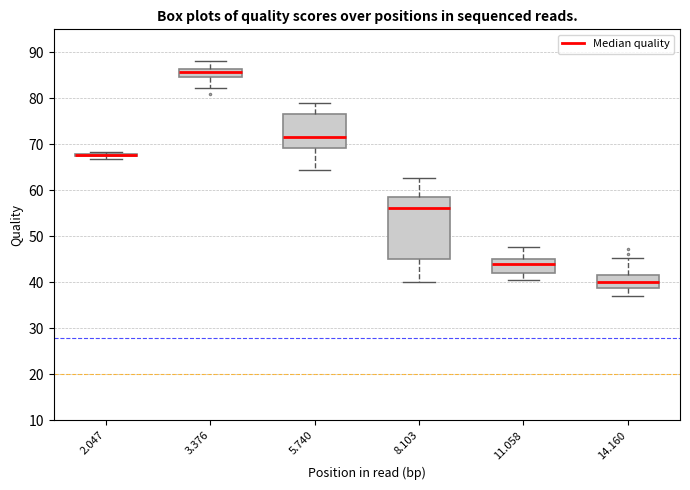

Reading left to right, read every box against the y-axis: the position of its median line, the range the box covers, and the ends of its whiskers. The values are not printed on the chart, so give them approximately, as read against the axis.

2.047: box collapsed to a line at 68, whiskers 67 to 68
3.376: median 86 (just below the box's upper edge), box 85 to 86, whiskers 82 to 88
5.740: median 72, box 69 to 77, whiskers 64 to 79
8.103: median 56, box 45 to 59, whiskers 40 to 63
11.058: median 44, box 42 to 45, whiskers 41 to 48
14.160: median 40, box 39 to 42, whiskers 37 to 45